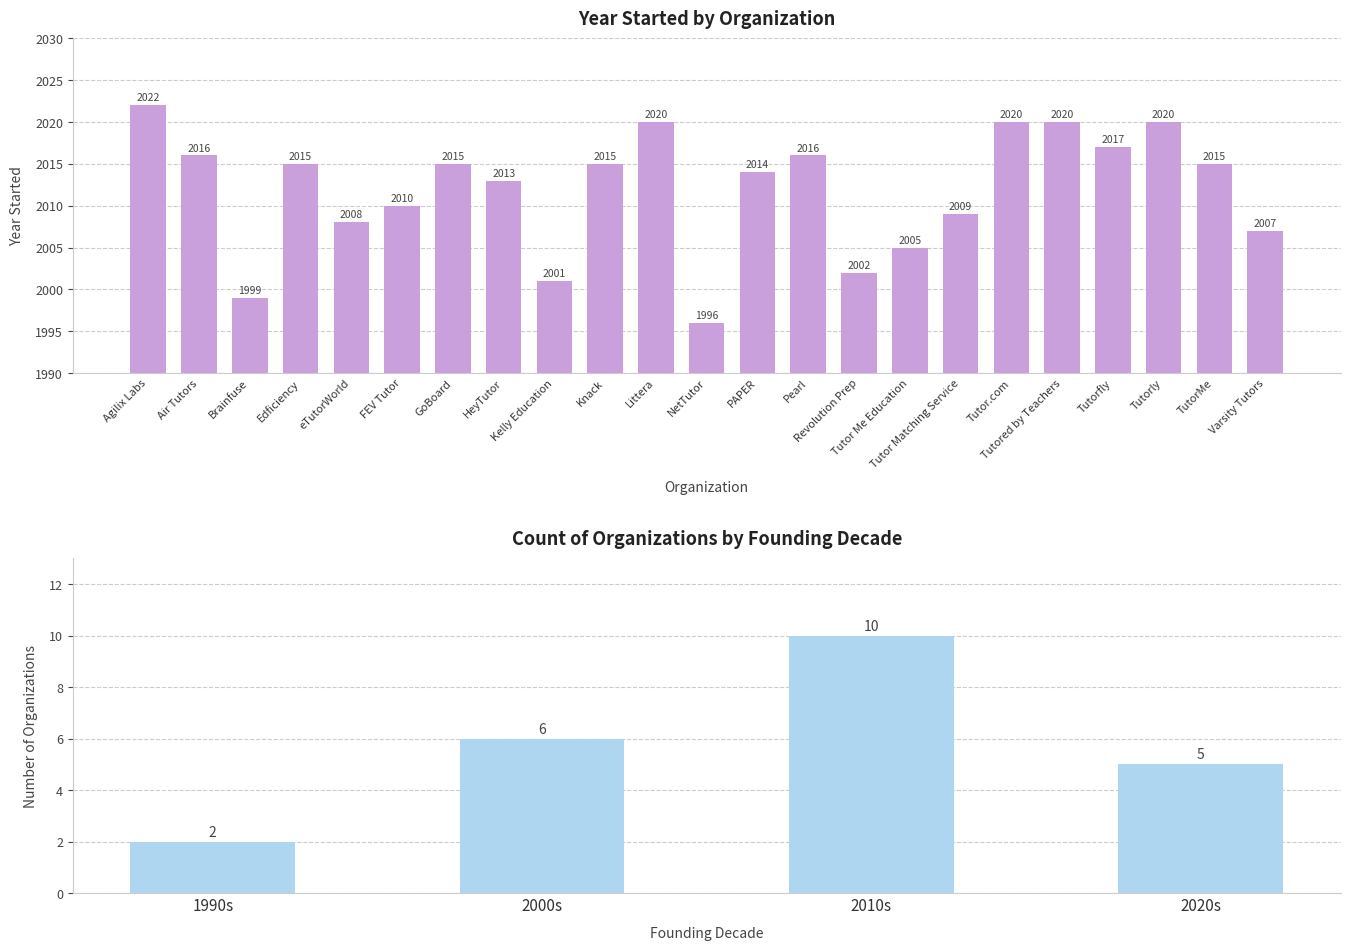

Rank the categories by value from lowest to highest.

NetTutor, Brainfuse, Kelly Education, Revolution Prep, Tutor Me Education, Varsity Tutors, eTutorWorld, Tutor Matching Service, FEV Tutor, HeyTutor, PAPER, Edficiency, GoBoard, Knack, TutorMe, Air Tutors, Pearl, Tutorfly, Littera, Tutor.com, Tutored by Teachers, Tutorly, Agilix Labs